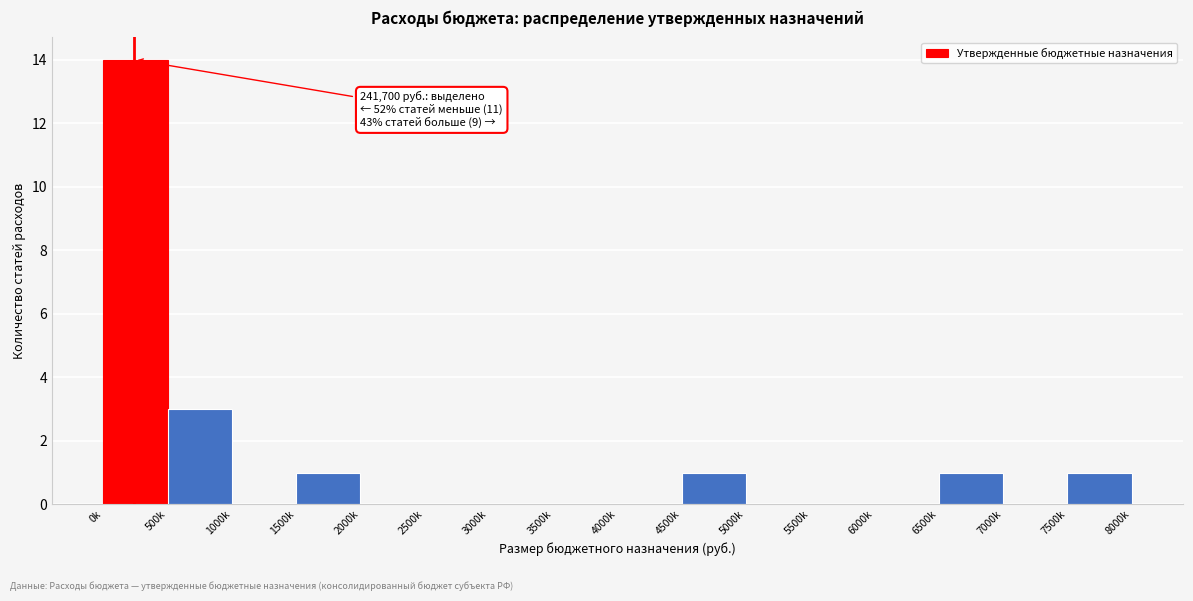

Reading left to right, extract all data points from this chart.

0k=14	500k=3	1000k=0	1500k=1	2000k=0	2500k=0	3000k=0	3500k=0	4000k=0	4500k=1	5000k=0	5500k=0	6000k=0	6500k=1	7000k=0	7500k=1